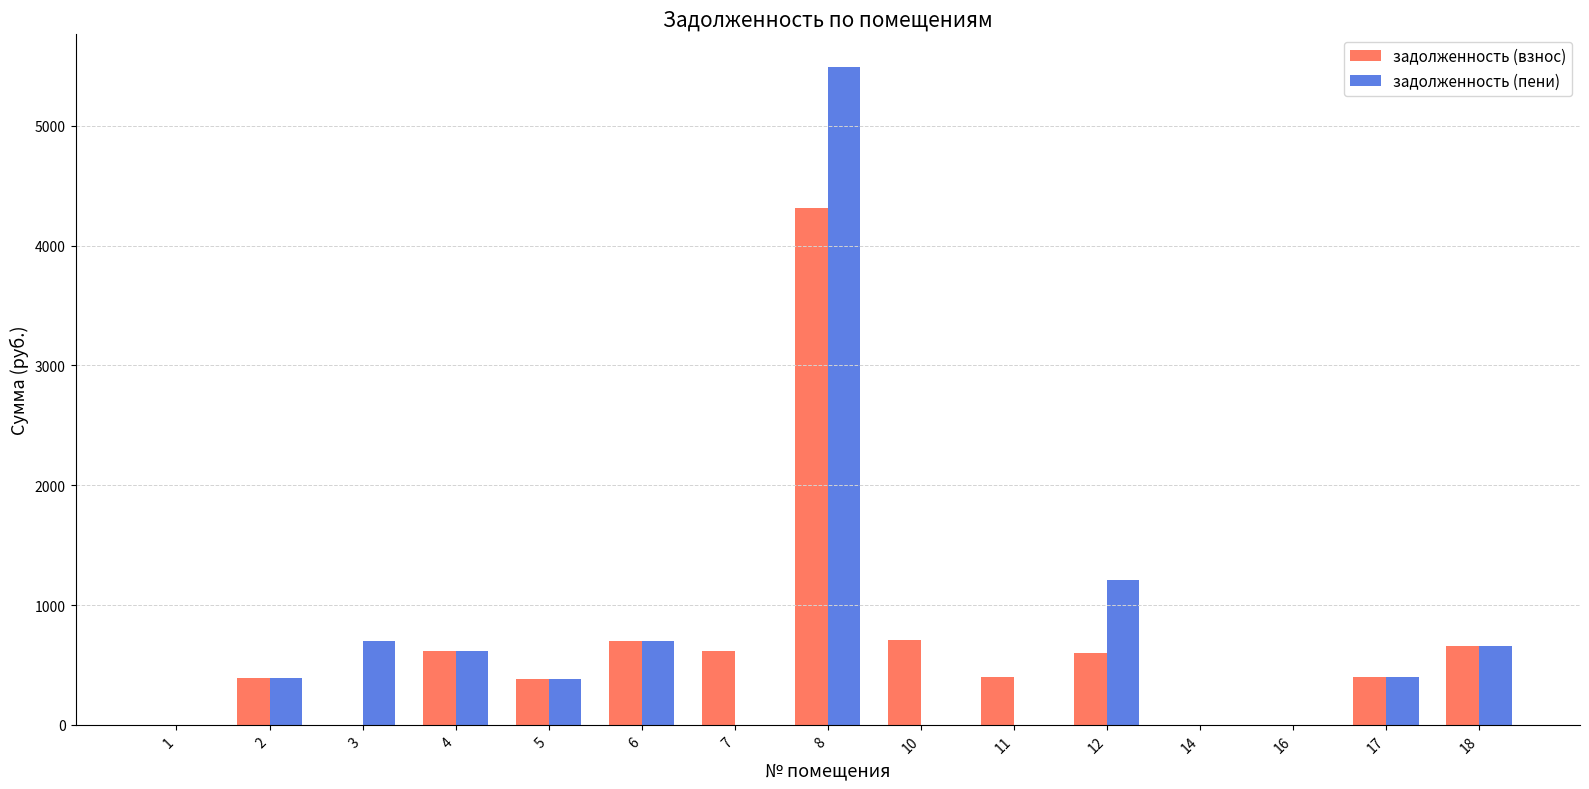

Is the value of задолженность (взнос) at 2 greater than the value of задолженность (пени) at 8?

No